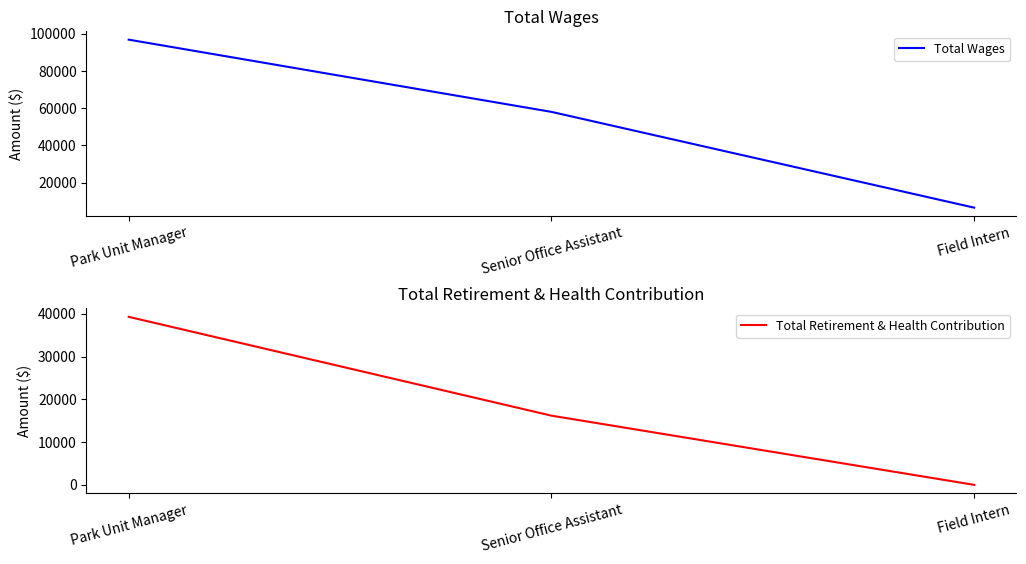

Which series has the largest total across all categories?

Total Wages